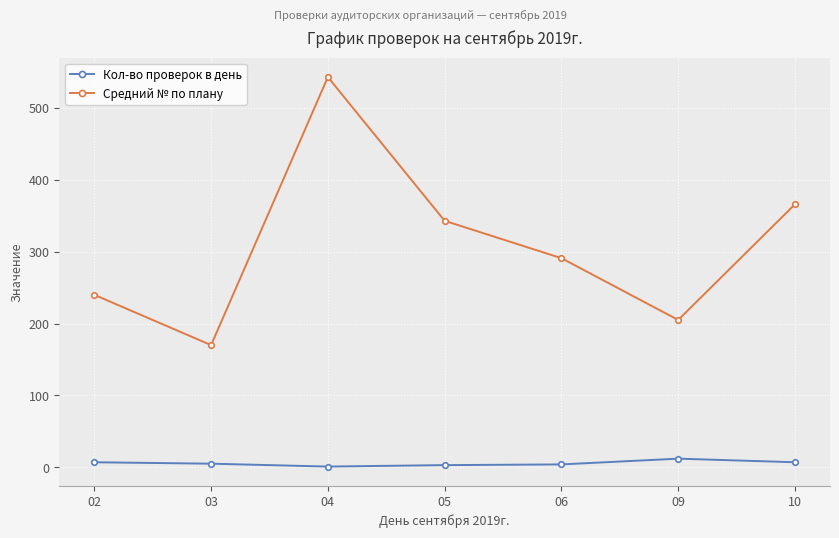

What is the difference between the Кол-во проверок в день values at 06 and 05?

1